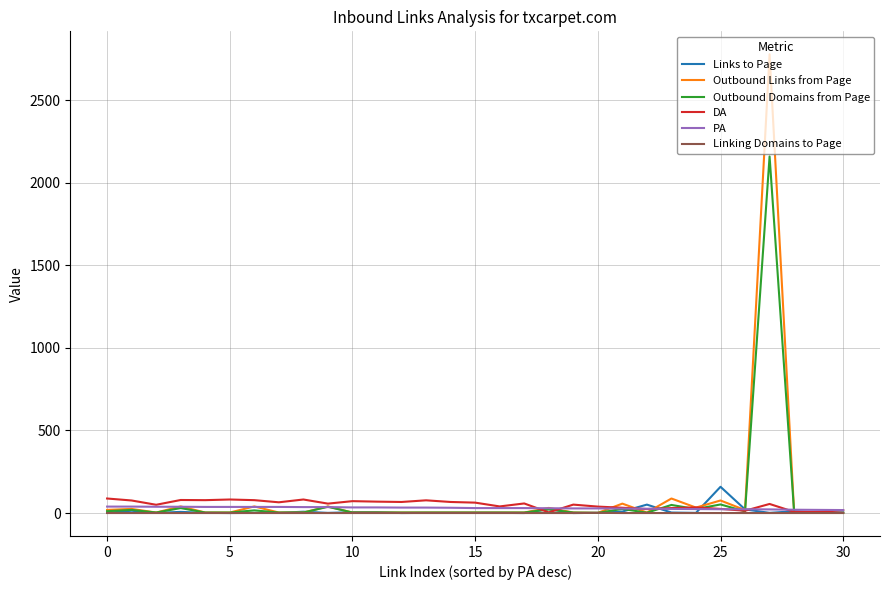

Which series has the widest spread of values?

Outbound Links from Page